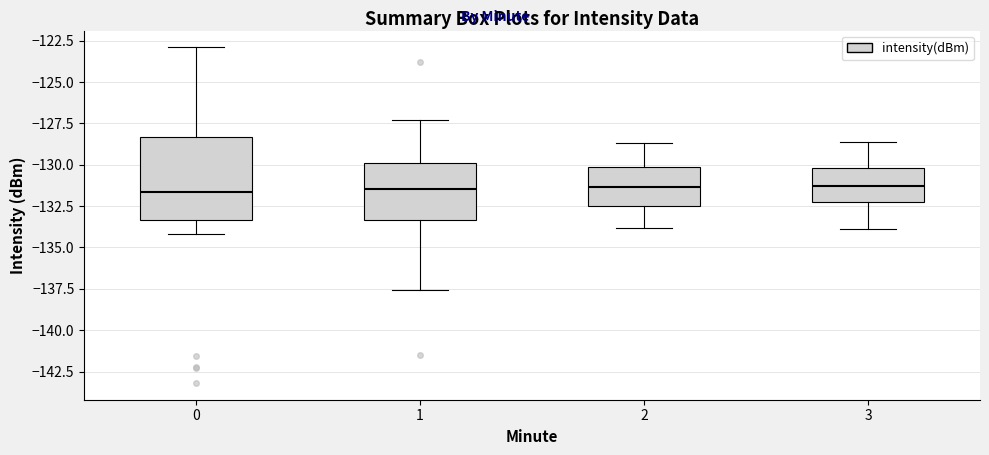

Reading left to right, read every box against the y-axis: the position of its median line, the range the box covers, and the ends of its whiskers. The values are not printed on the chart, so give them approximately, as read against the axis.

0: median -131.5, box -133.5 to -128.5, whiskers -134.0 to -123.0
1: median -131.5, box -133.5 to -130.0, whiskers -137.5 to -127.5
2: median -131.5, box -132.5 to -130.0, whiskers -134.0 to -128.5
3: median -131.5, box -132.5 to -130.0, whiskers -134.0 to -128.5